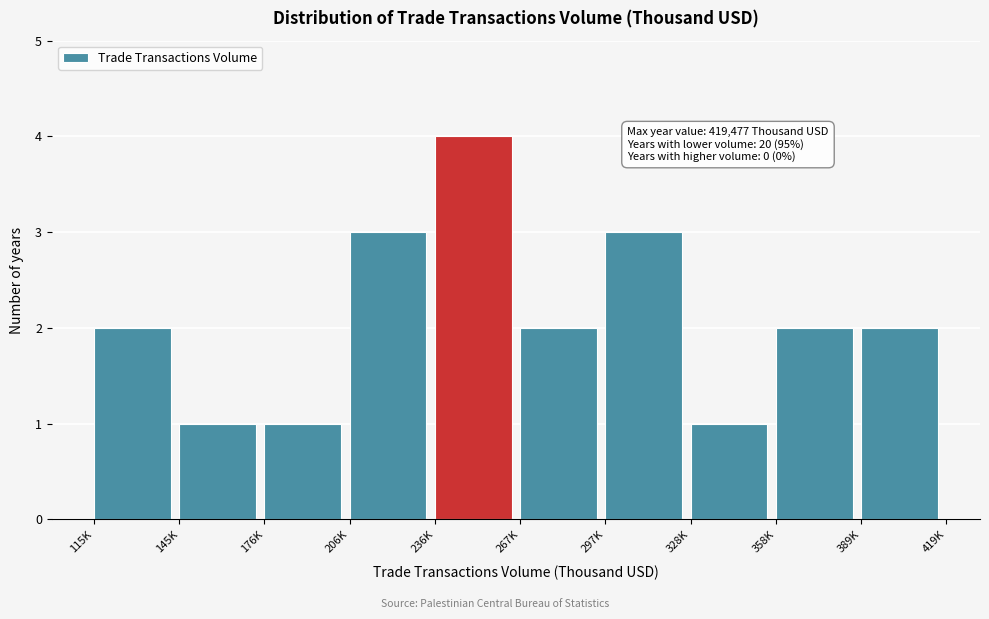

Reading left to right, what are all the values shown in this chart?

2	1	1	3	4	2	3	1	2	2